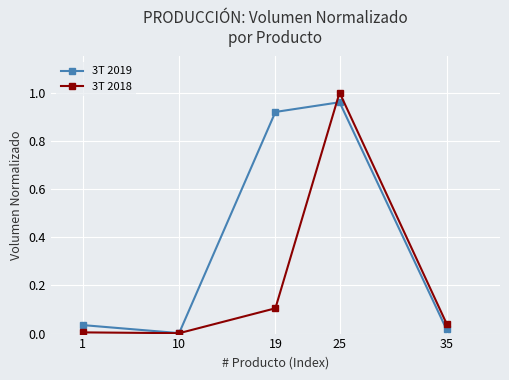

True or false: 3T 2019 has a value of 0.0 at 35.

True